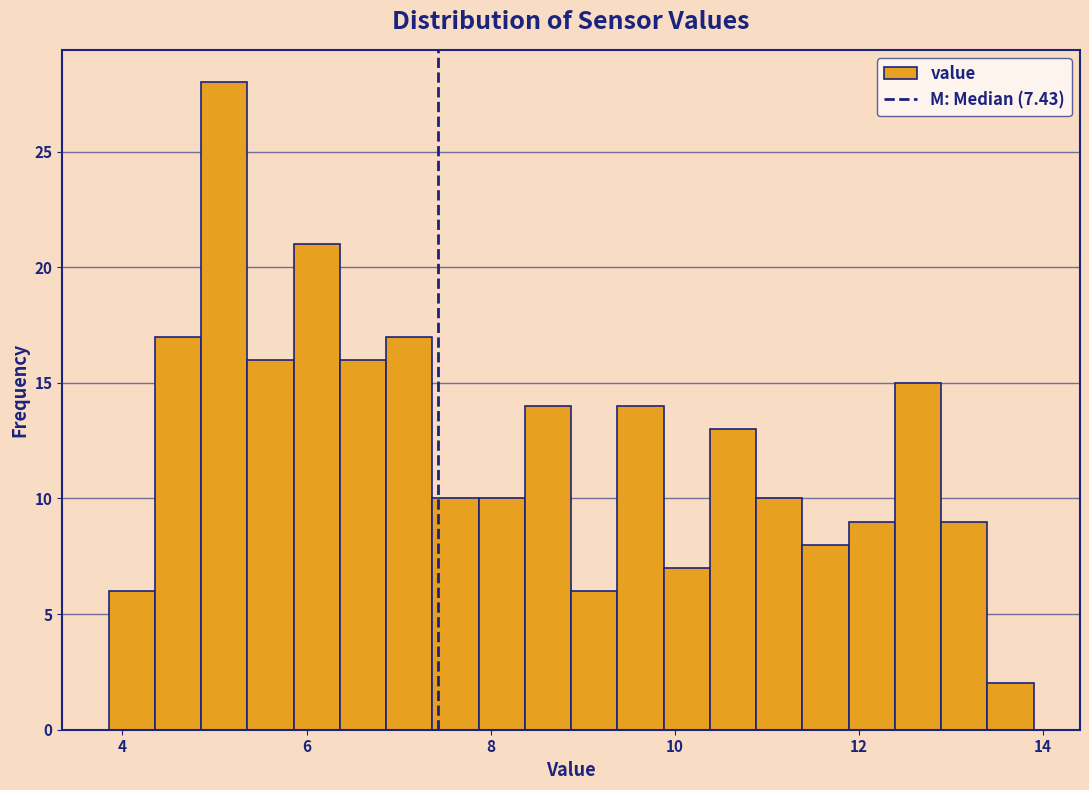

Read against the x-axis, roughly where is the centre of the tallest bar?

5.2